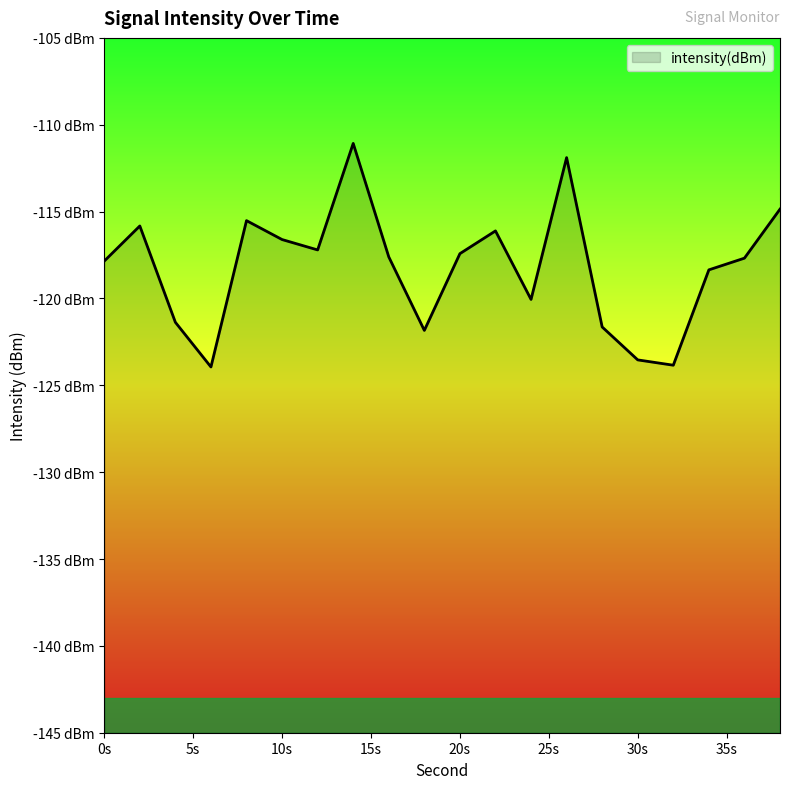

What is the change in value from 12 to 26?

+5.3